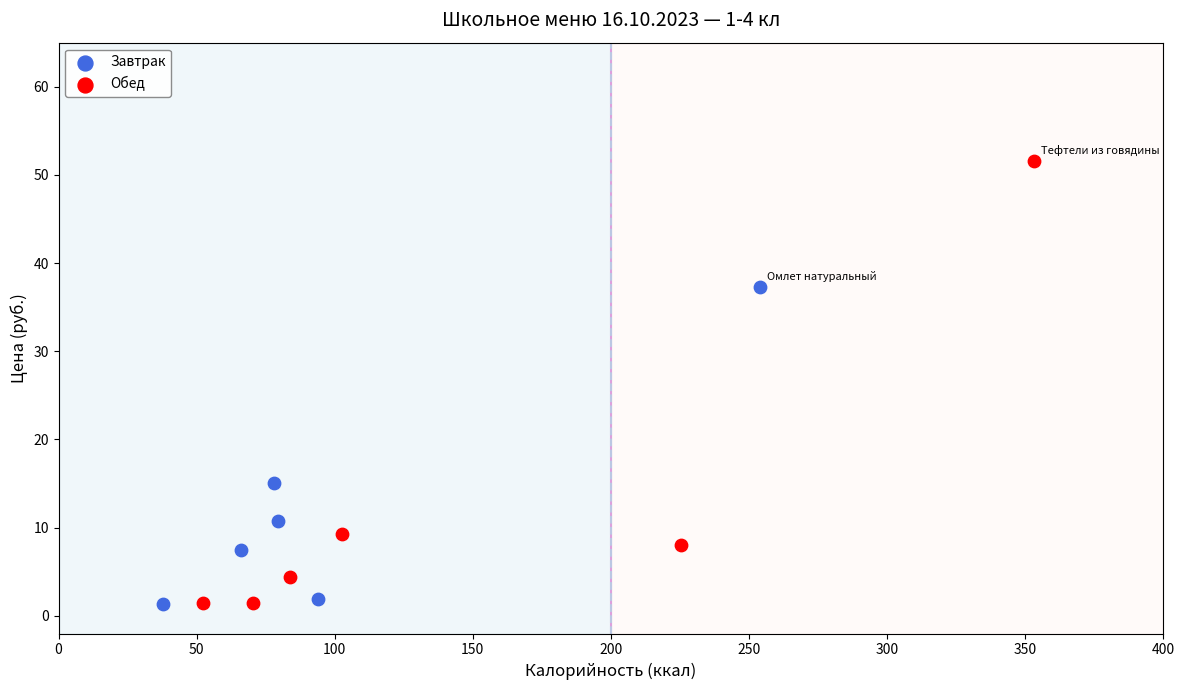

Which series contains the highest Y value?

Обед